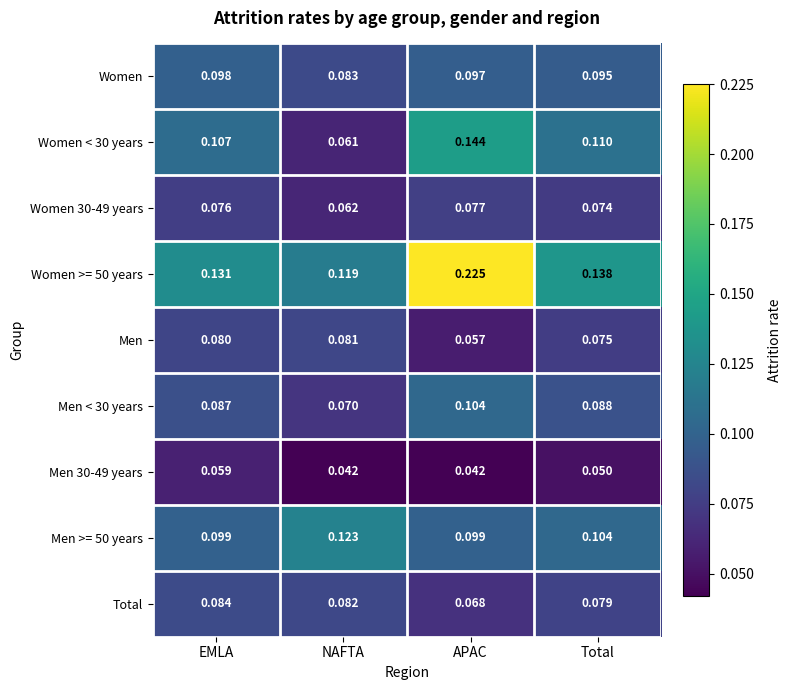

At which category does the chart reach its peak across all series?

APAC